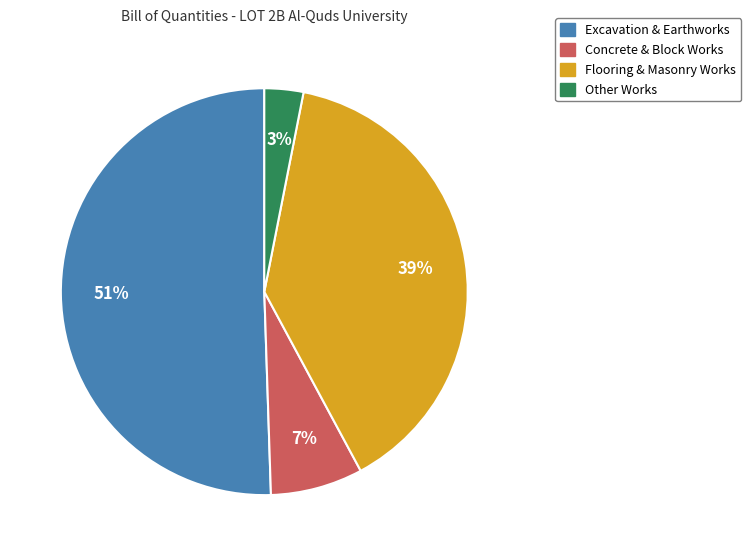

Is there any slice that represents more than half of the pie?

Yes